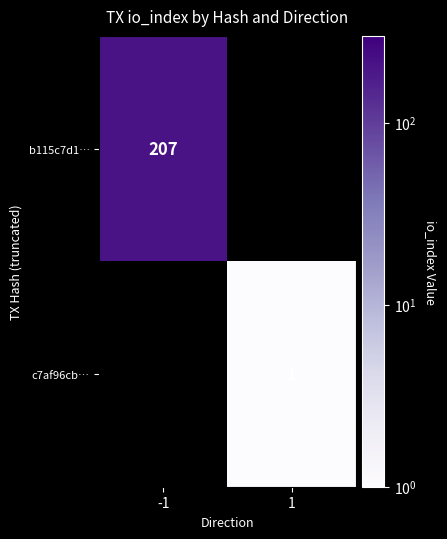

At how many categories does at least one series exceed 34?

1